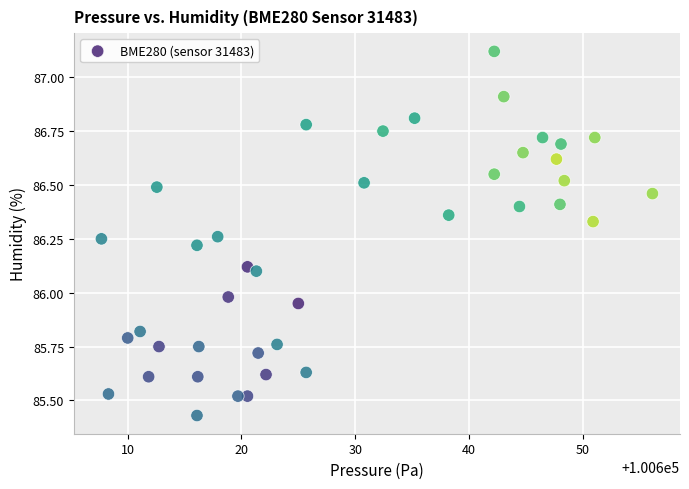

What is the range of Y values (max minus min)?

1.7